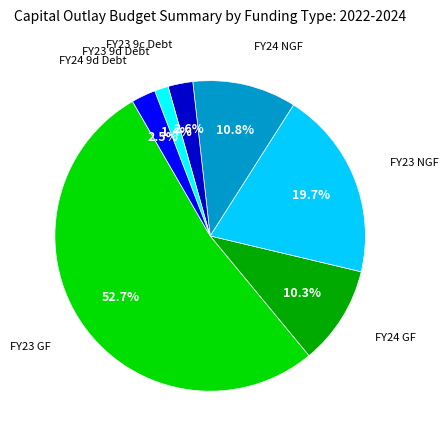

Is there any slice that represents more than half of the pie?

Yes